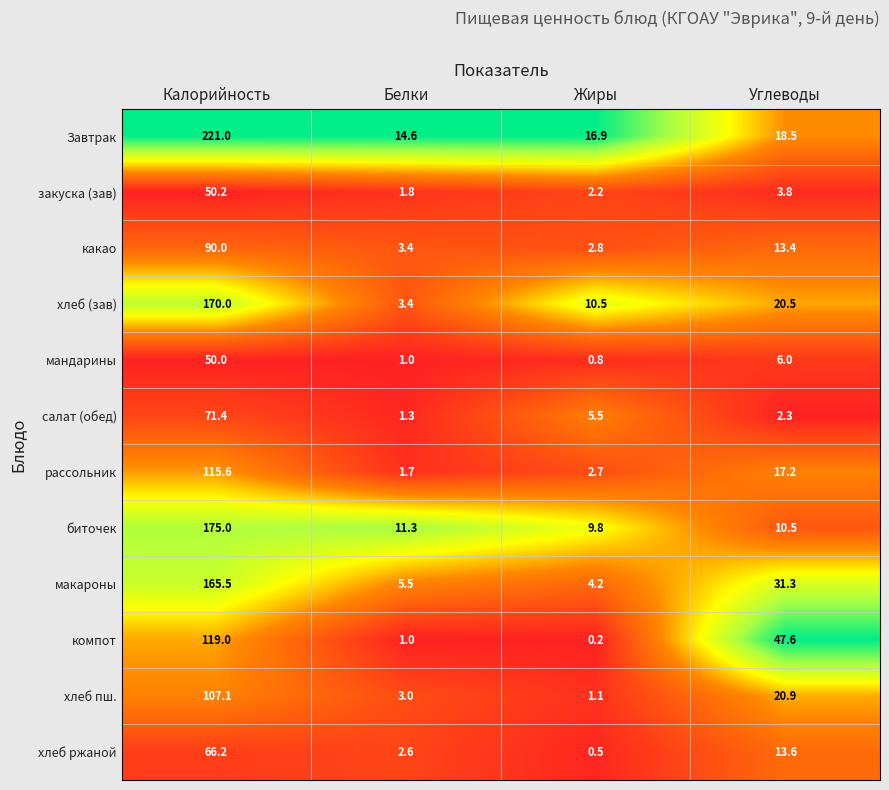

What is the difference between the second highest and second lowest values in the какао series?

10.0